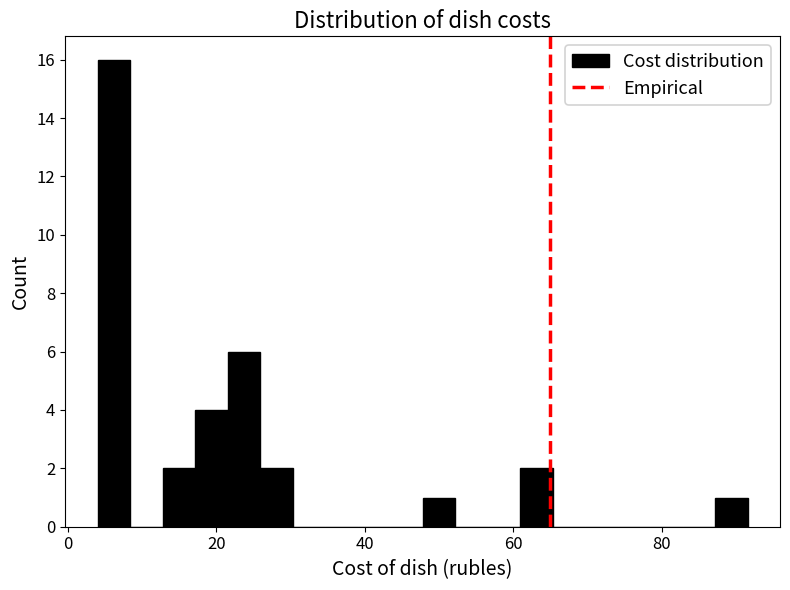

Read against the x-axis, roughly where is the centre of the tallest bar?

6